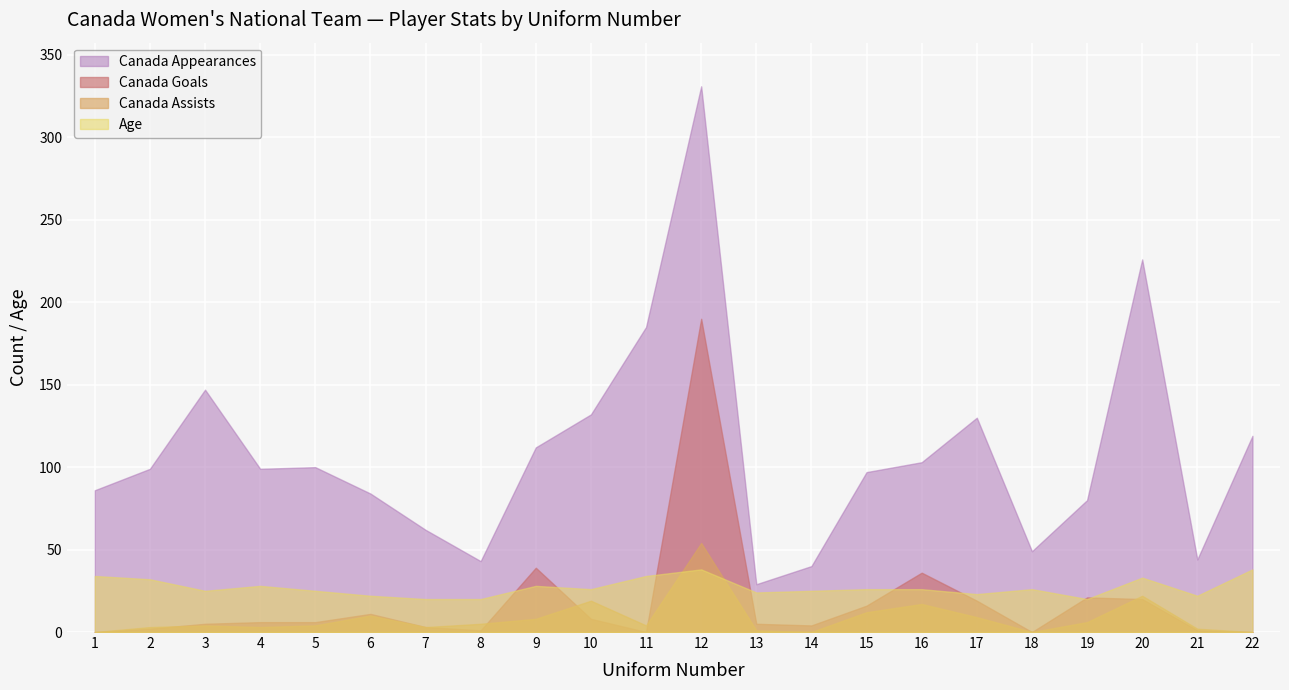

Reading left to right, extract all data points from this chart.

Canada Appearances: 86	99	147	99	100	84	62	43	112	132	185	331	29	40	97	103	130	49	80	226	44	119
Canada Goals: 0	2	5	6	6	11	3	1	39	8	0	190	5	4	16	36	19	0	21	20	1	0
Canada Assists: 0	3	4	3	4	10	3	5	8	19	4	54	1	0	12	17	9	0	6	22	2	0
Age: 34	32	25	28	25	22	20	20	28	26	34	38	24	25	26	26	23	26	20	33	22	38